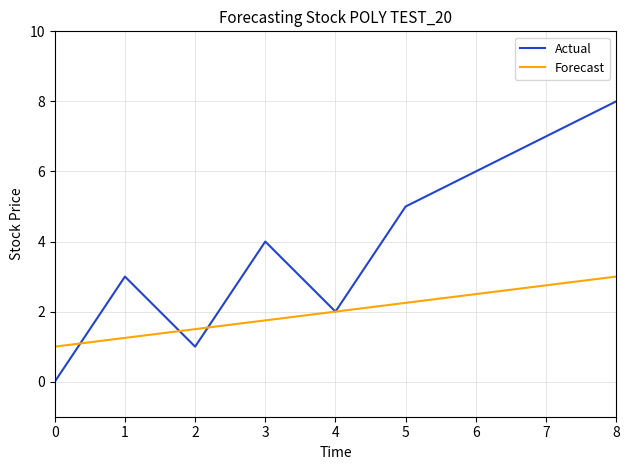

How many positive values does the Actual series have?

8